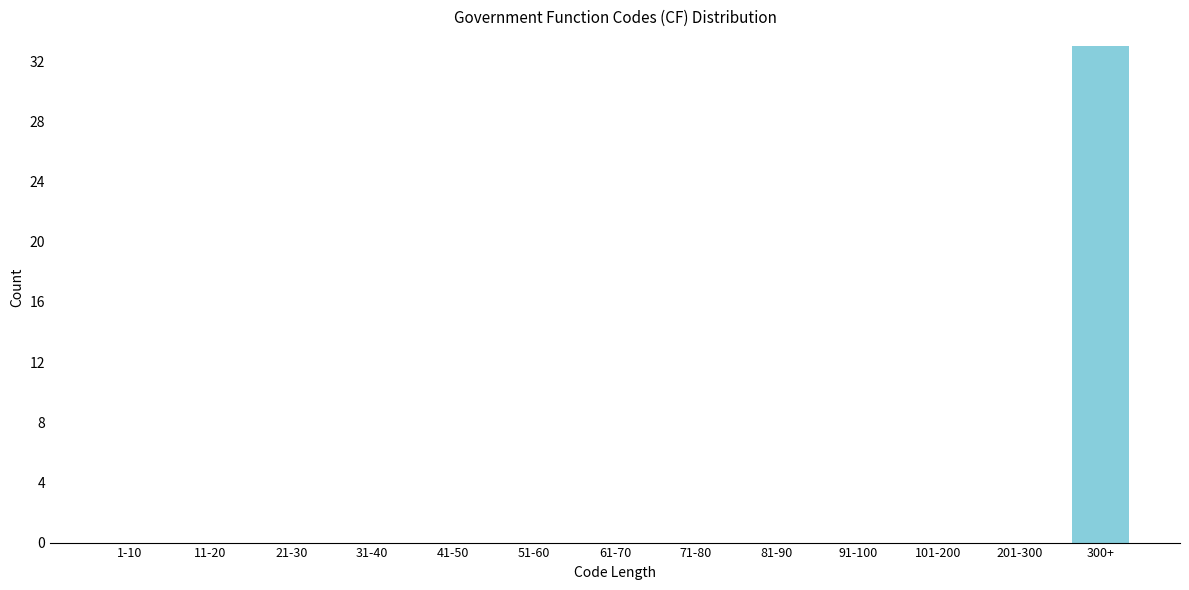

Reading left to right, what are all the values shown in this chart?

1-10=0	11-20=0	21-30=0	31-40=0	41-50=0	51-60=0	61-70=0	71-80=0	81-90=0	91-100=0	101-200=0	201-300=0	300+=33